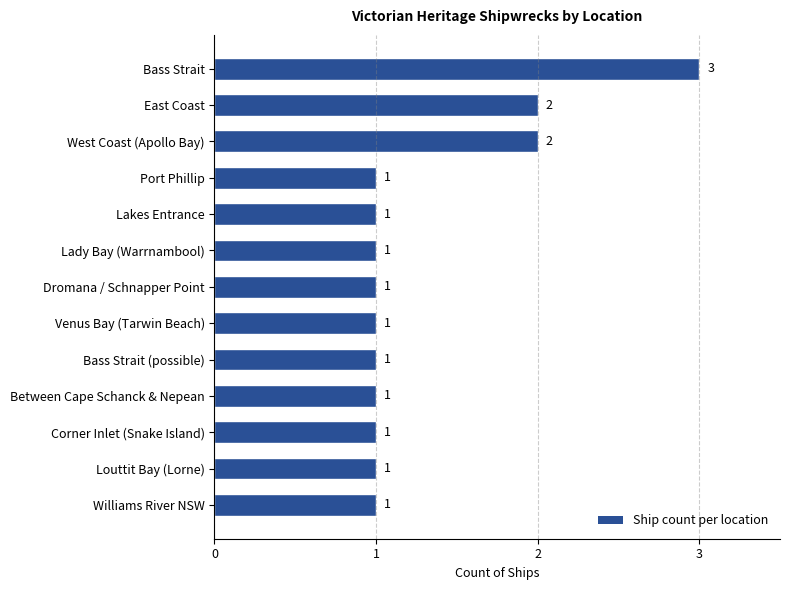

Reading left to right, transcribe all the data shown in this chart.

3	2	2	1	1	1	1	1	1	1	1	1	1